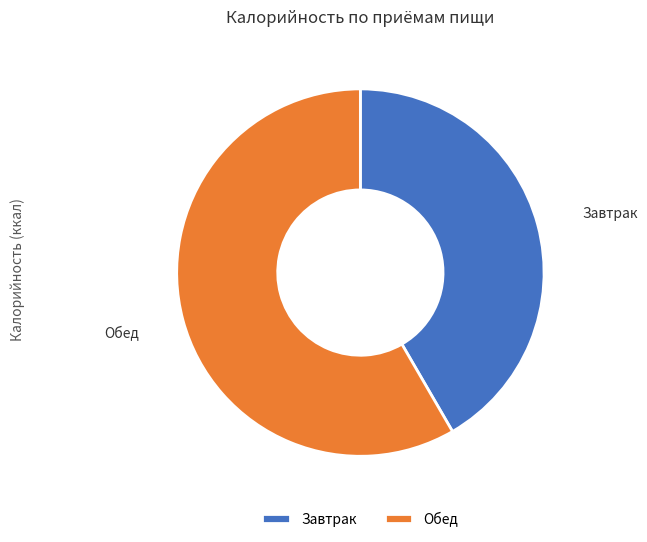

The Обед slice represents 58% of the pie. True or false?

True